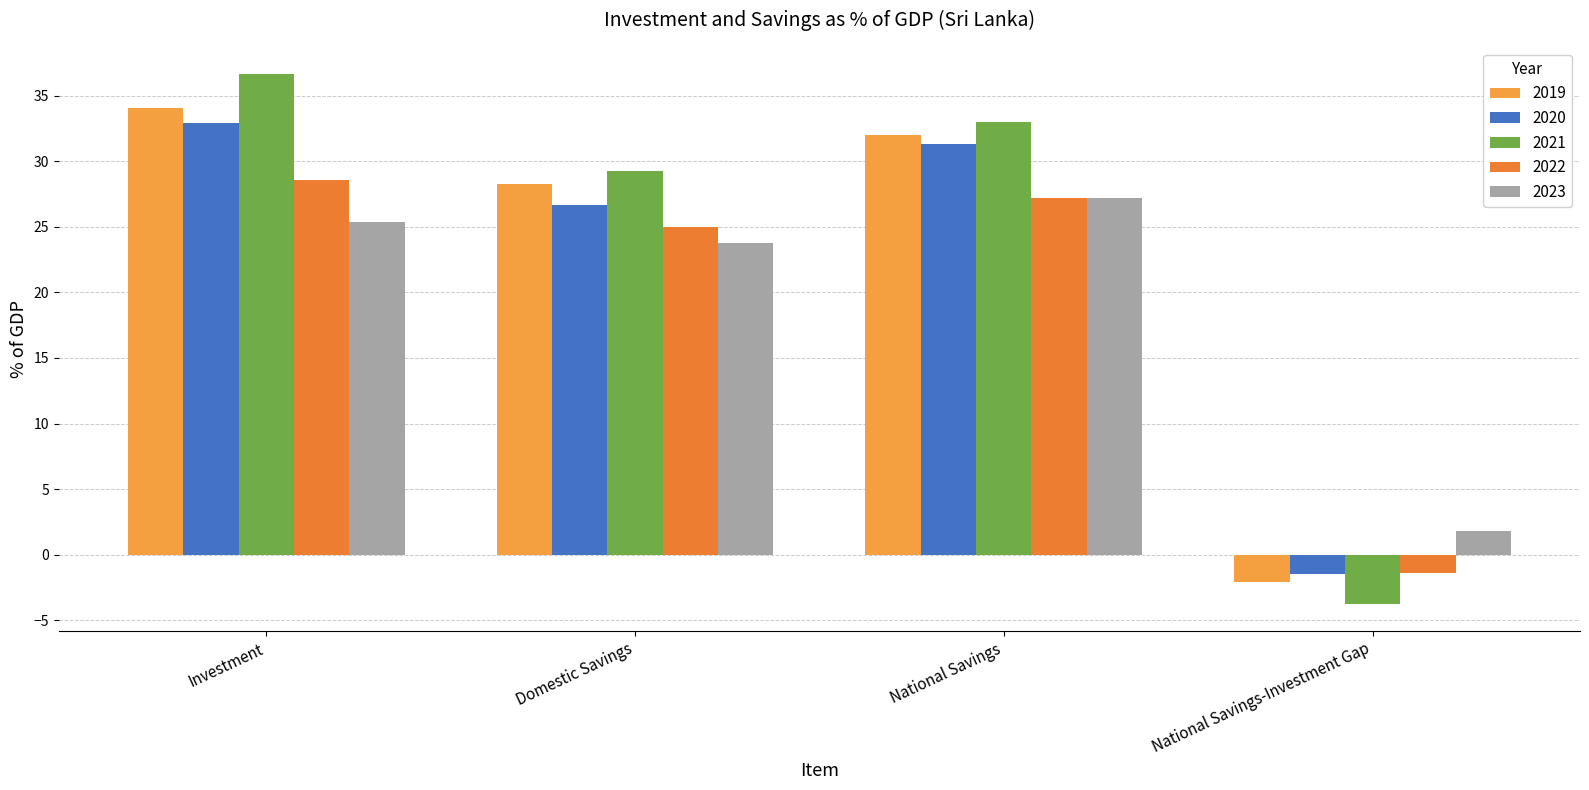

Which label corresponds to the smallest value in the chart?

National Savings-Investment Gap